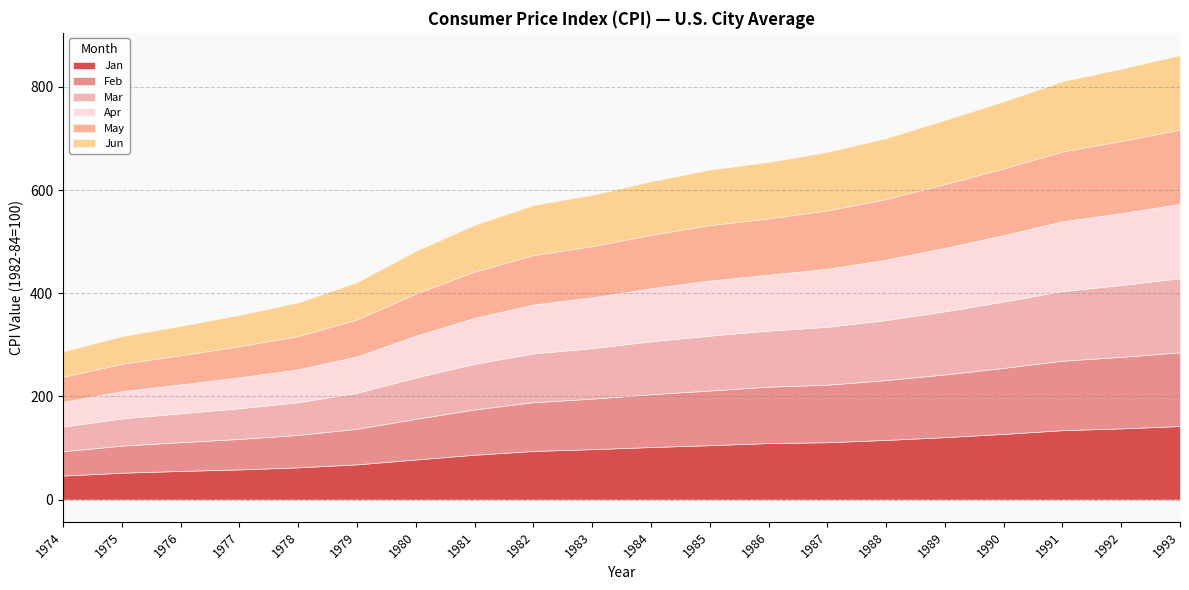

Which series has the largest total across all categories?

Jun